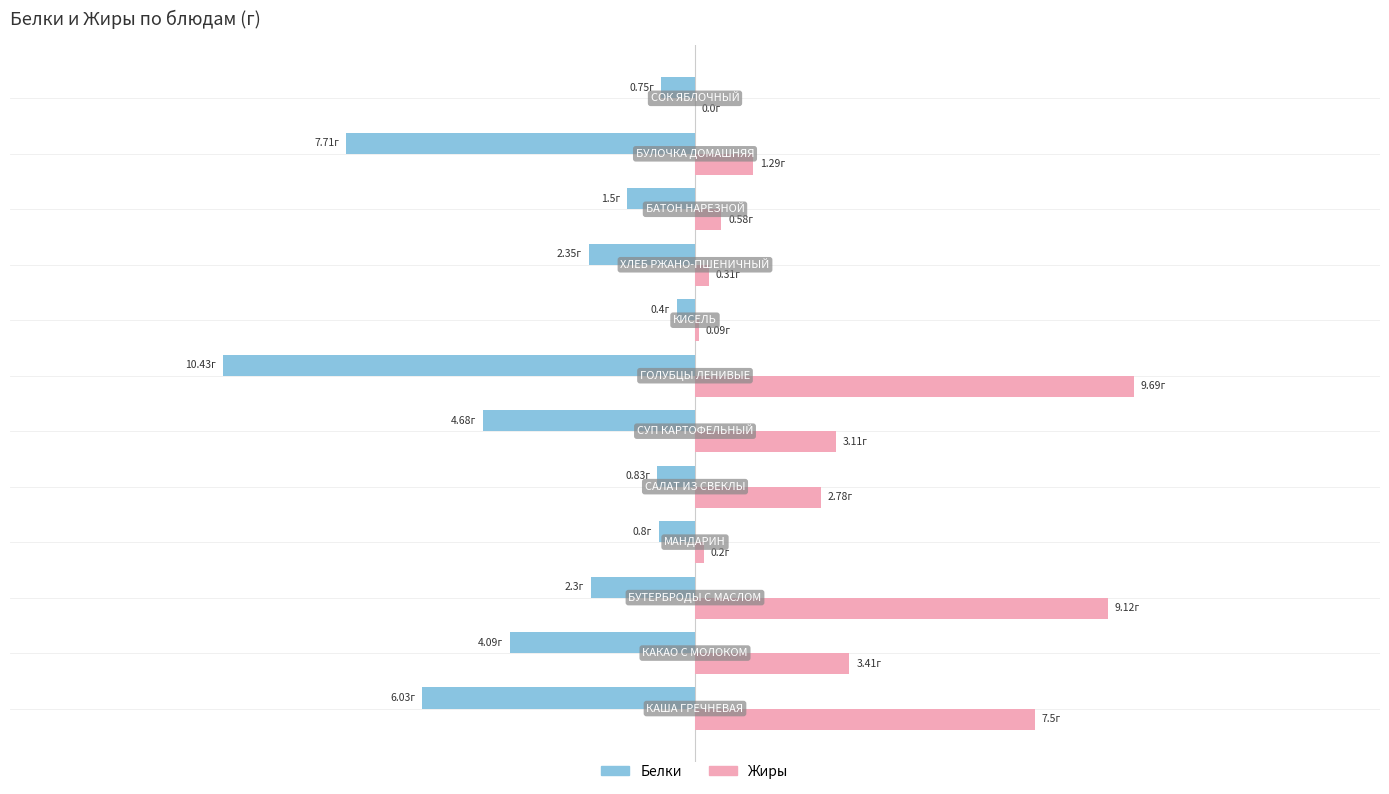

List the series in order of their peak value, lowest first.

Белки, Жиры